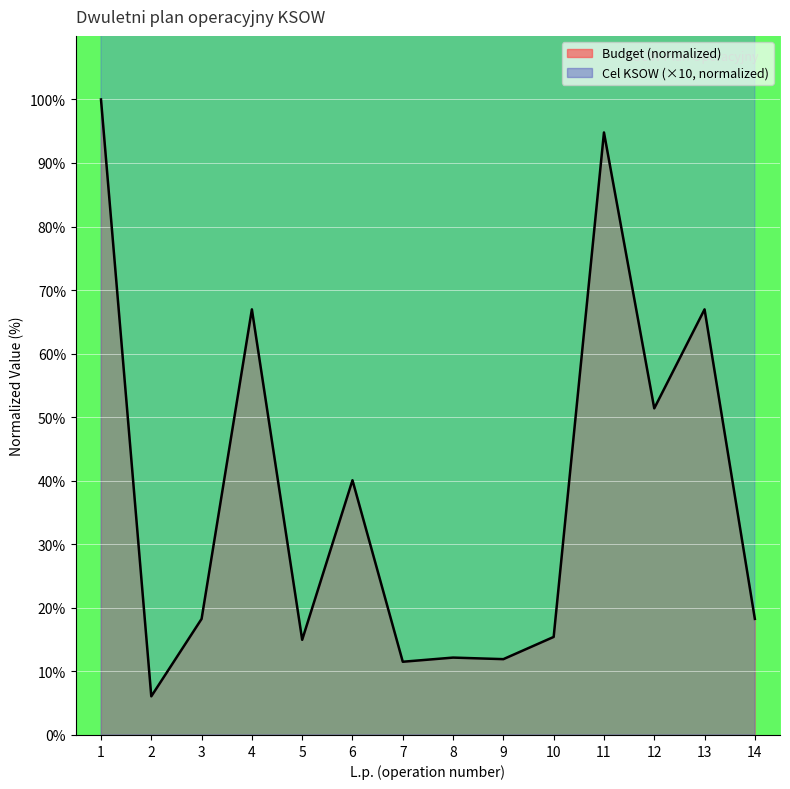

The value of Cel KSOW (line) at 4 is 1000.0. True or false?

True